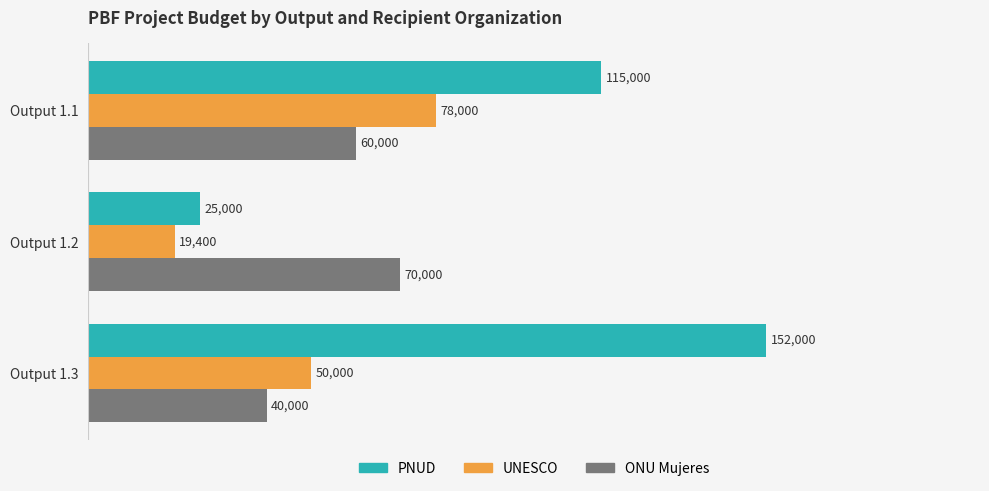

Count the number of categories in the chart.

3